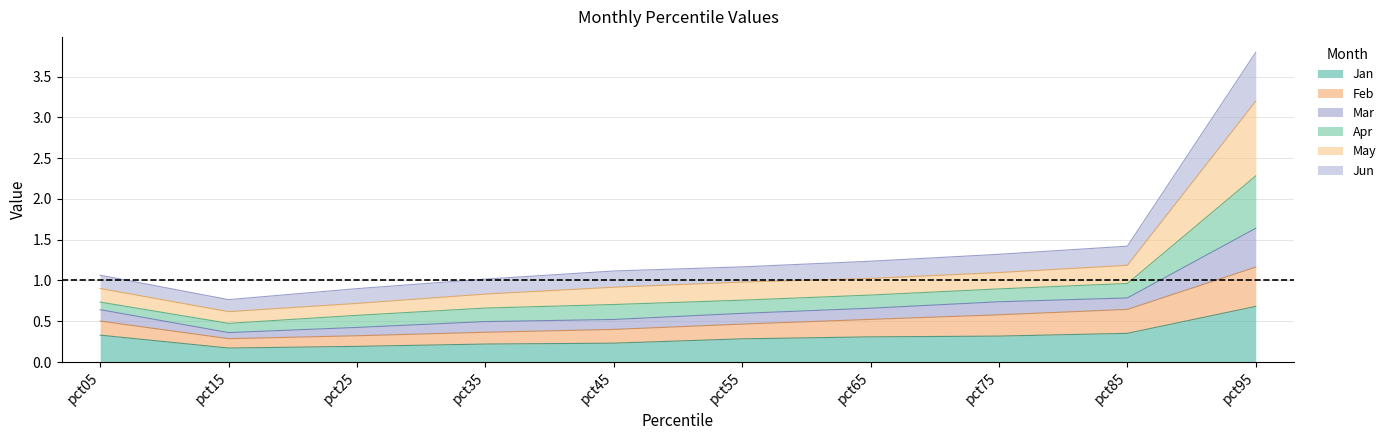

The Jan series shows 0.2 at pct25. True or false?

True